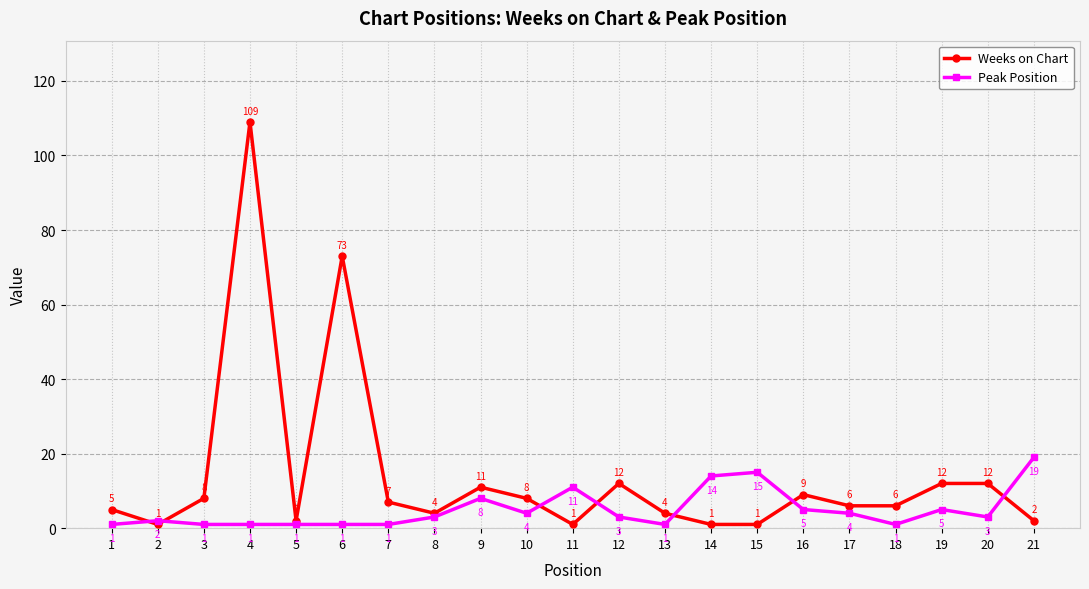

How many times do Peak Position and Weeks on Chart cross each other?

7